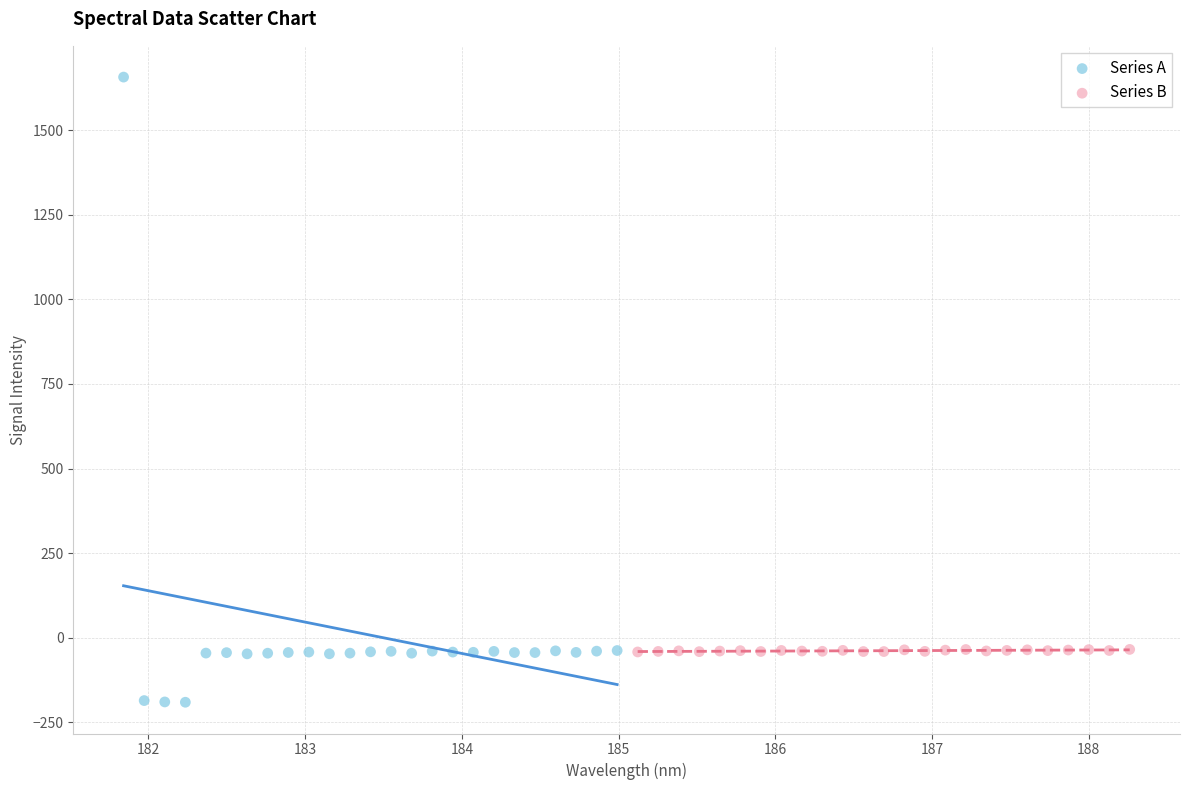

Which series reaches the minimum Y coordinate?

Series A